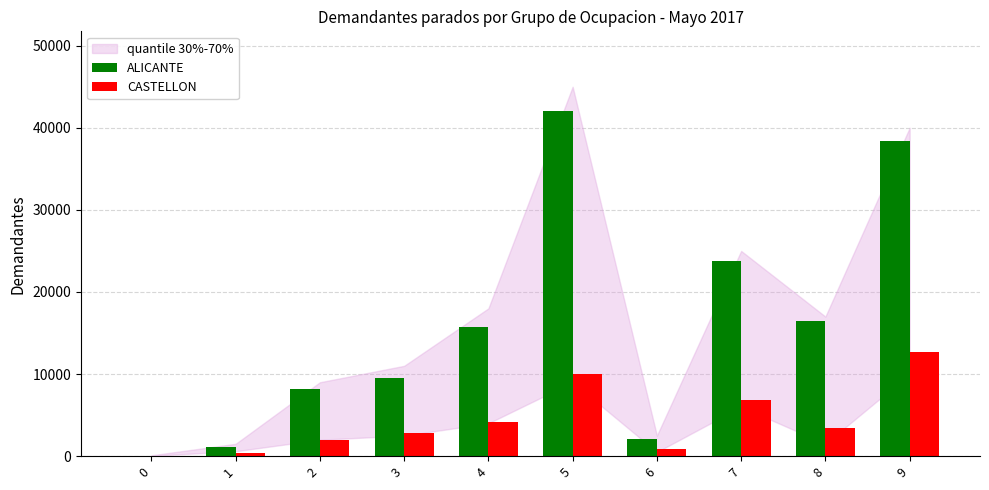

True or false: CASTELLON has a value of 2608 at 7.

False